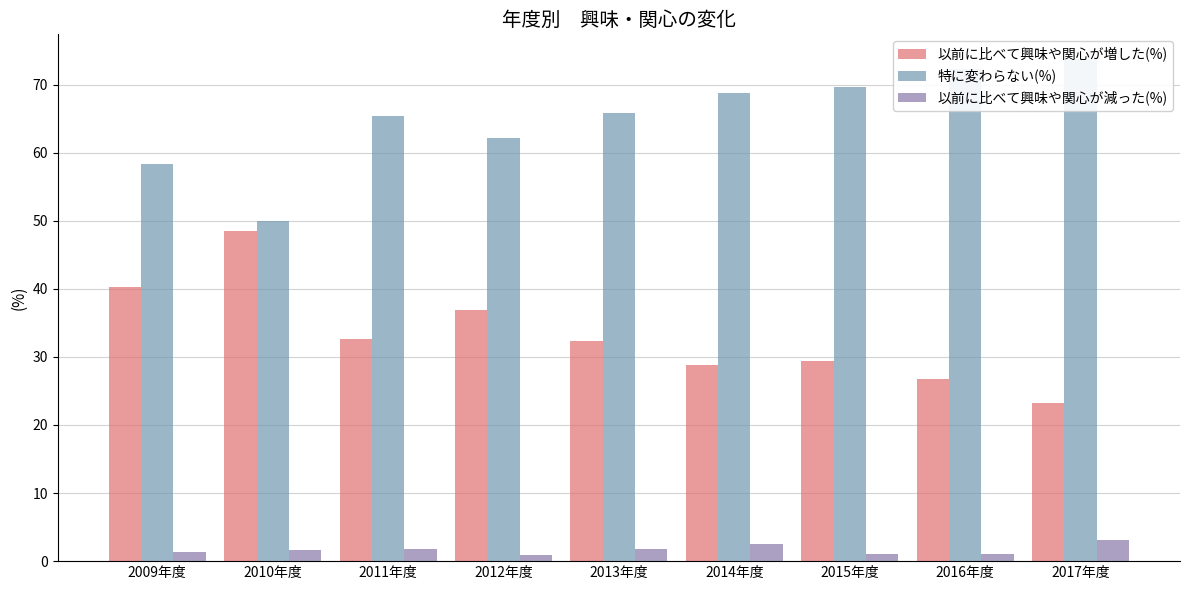

True or false: 特に変わらない(%) has a value of 58.4 at 2009年度.

True